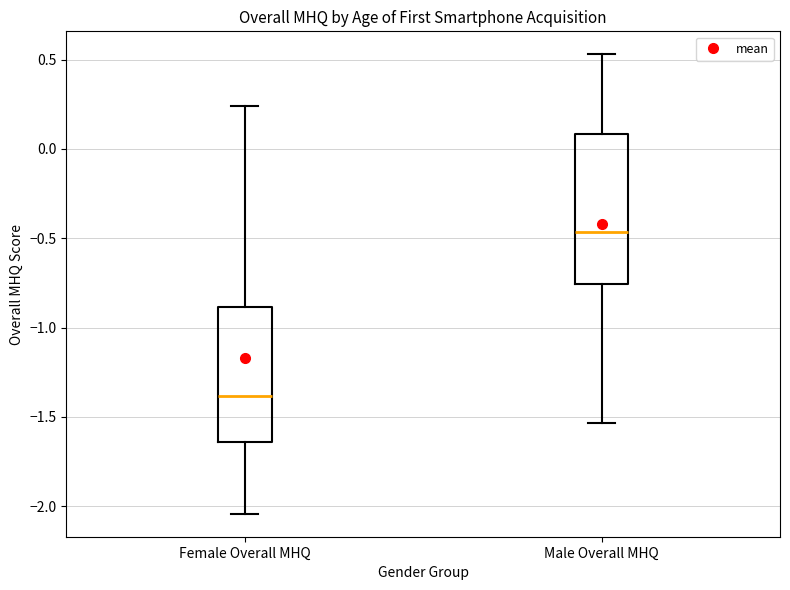

Reading left to right, read every box against the y-axis: the position of its median line, the range the box covers, and the ends of its whiskers. The values are not printed on the chart, so give them approximately, as read against the axis.

Female Overall MHQ: median -1.40, box -1.65 to -0.90, whiskers -2.05 to 0.25
Male Overall MHQ: median -0.45, box -0.75 to 0.10, whiskers -1.55 to 0.55